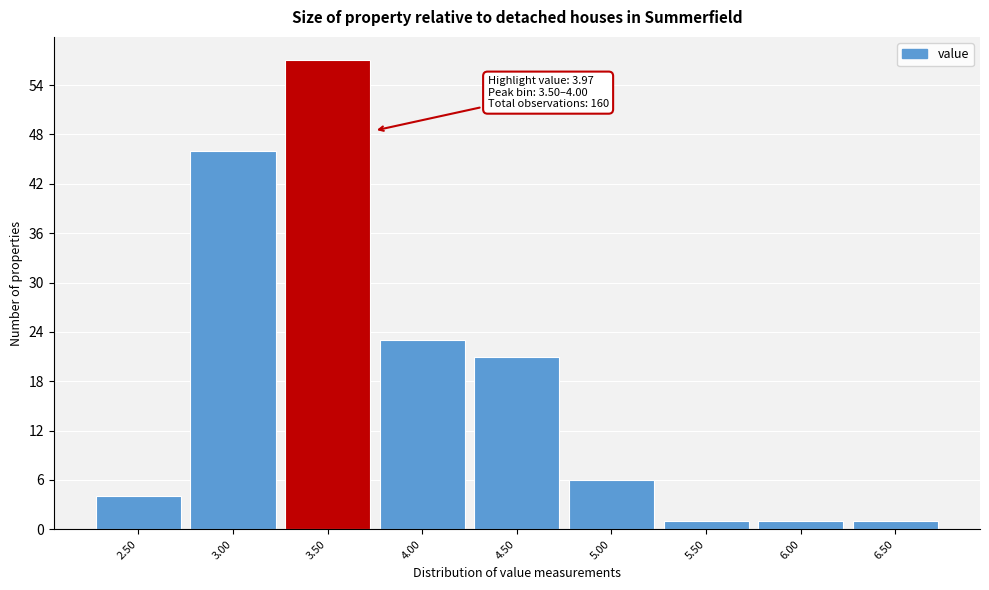

Reading right to left, transcribe all the data shown in this chart.

1	1	1	6	21	23	57	46	4